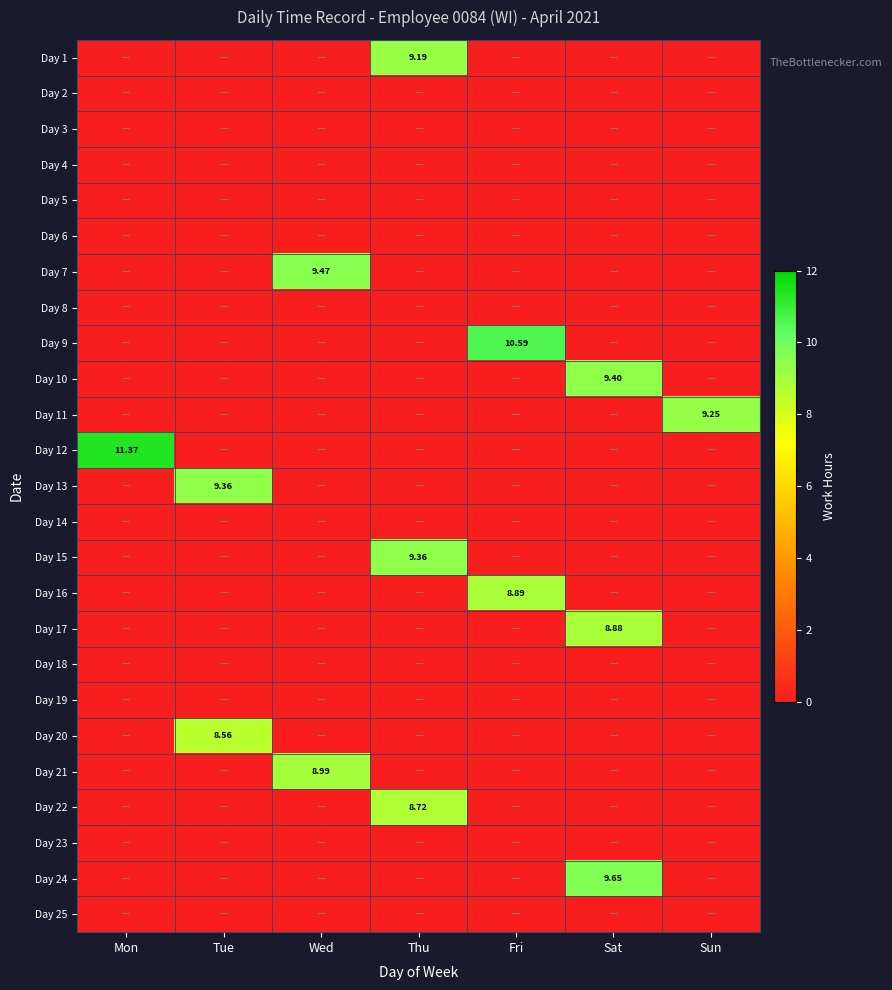

Rank the categories by Day 15 value from highest to lowest.

Thu, Mon, Tue, Wed, Fri, Sat, Sun